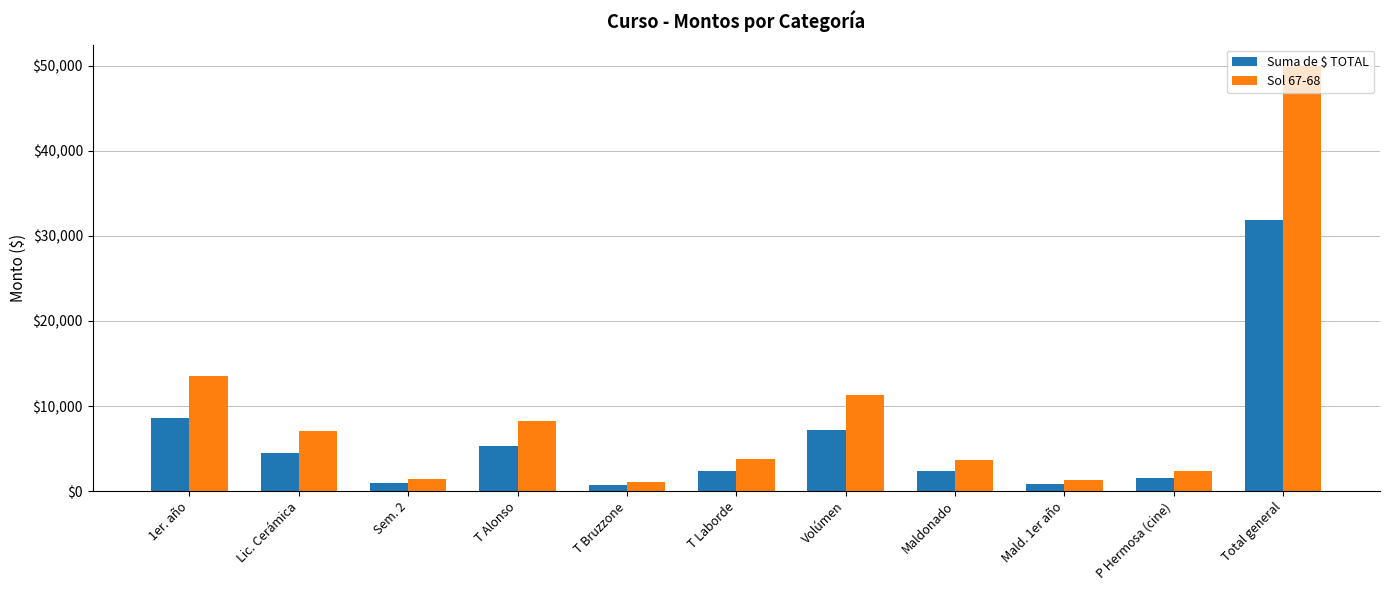

The Sol 67-68 series shows 8221.3 at T Alonso. True or false?

True